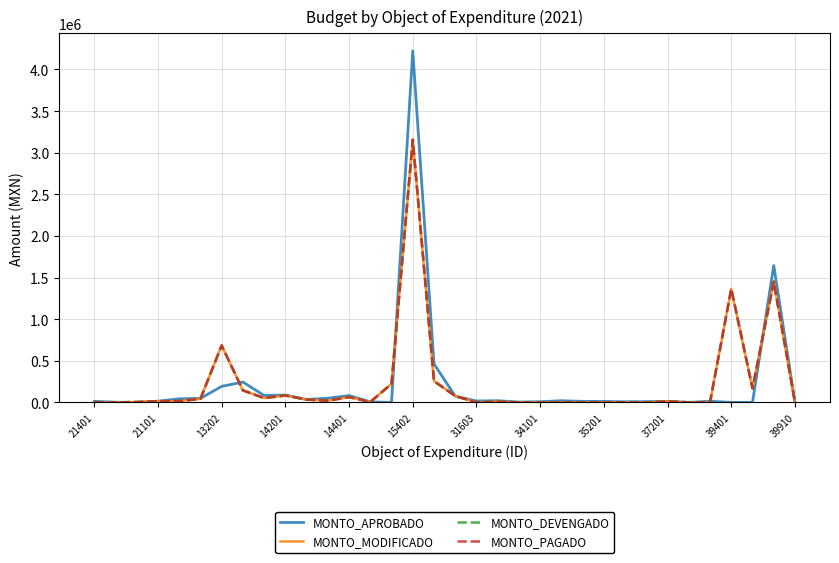

Does the chart display data point markers on the line(s)?

No